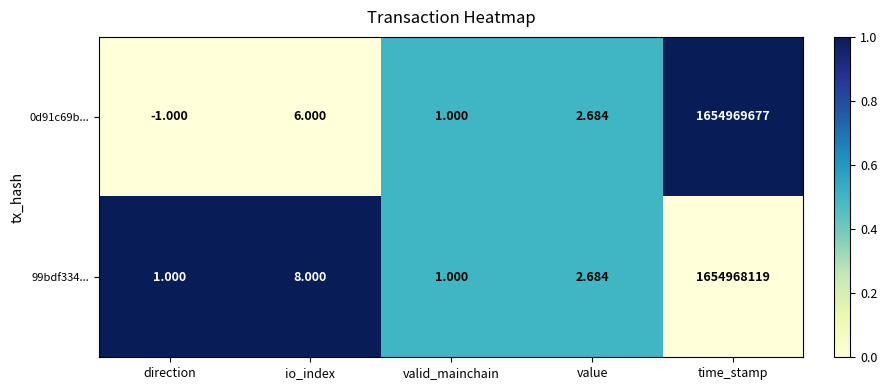

Which label corresponds to the smallest value in the chart?

direction